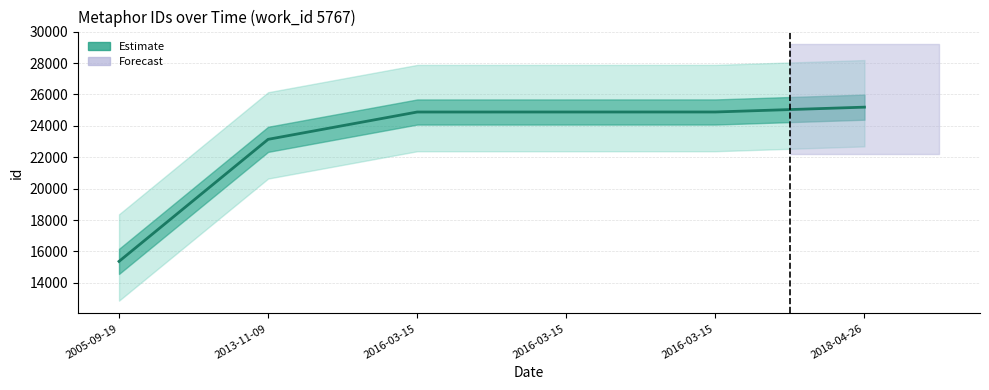

What is the change in value from 2016-03-15 to 2018-04-26?

+308